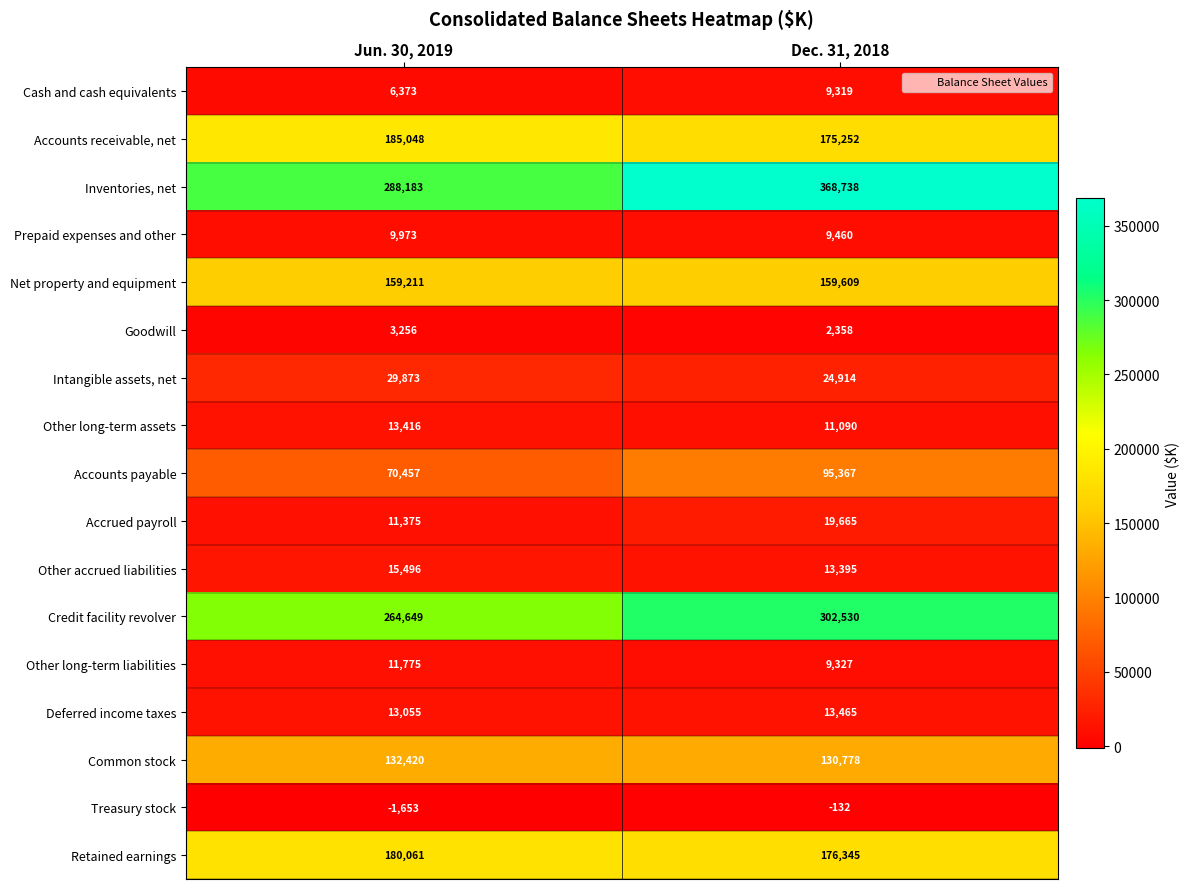

Read the Cash and cash equivalents value at Jun. 30, 2019, to the nearest 100.

6400